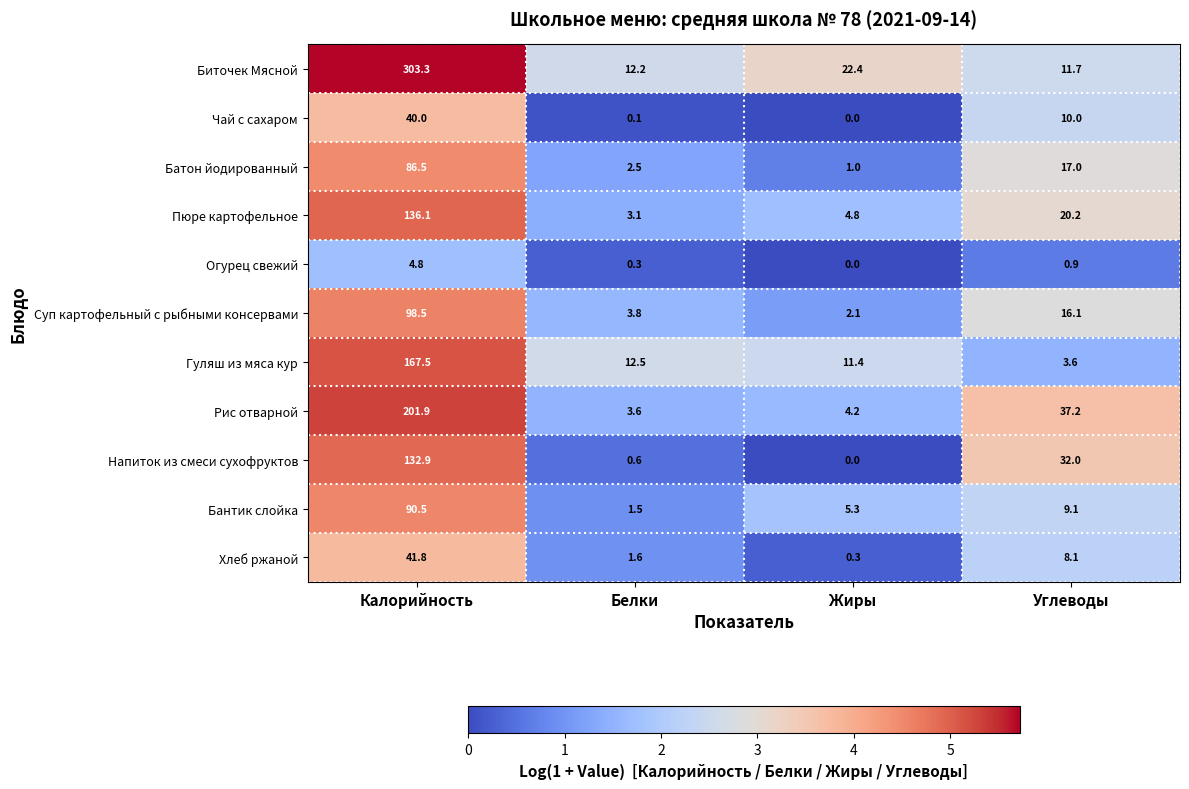

At Калорийность, list the series in order from largest to smallest.

Биточек Мясной, Рис отварной, Гуляш из мяса кур, Пюре картофельное, Напиток из смеси сухофруктов, Суп картофельный с рыбными консервами, Бантик слойка, Батон йодированный, Хлеб ржаной, Чай с сахаром, Огурец свежий